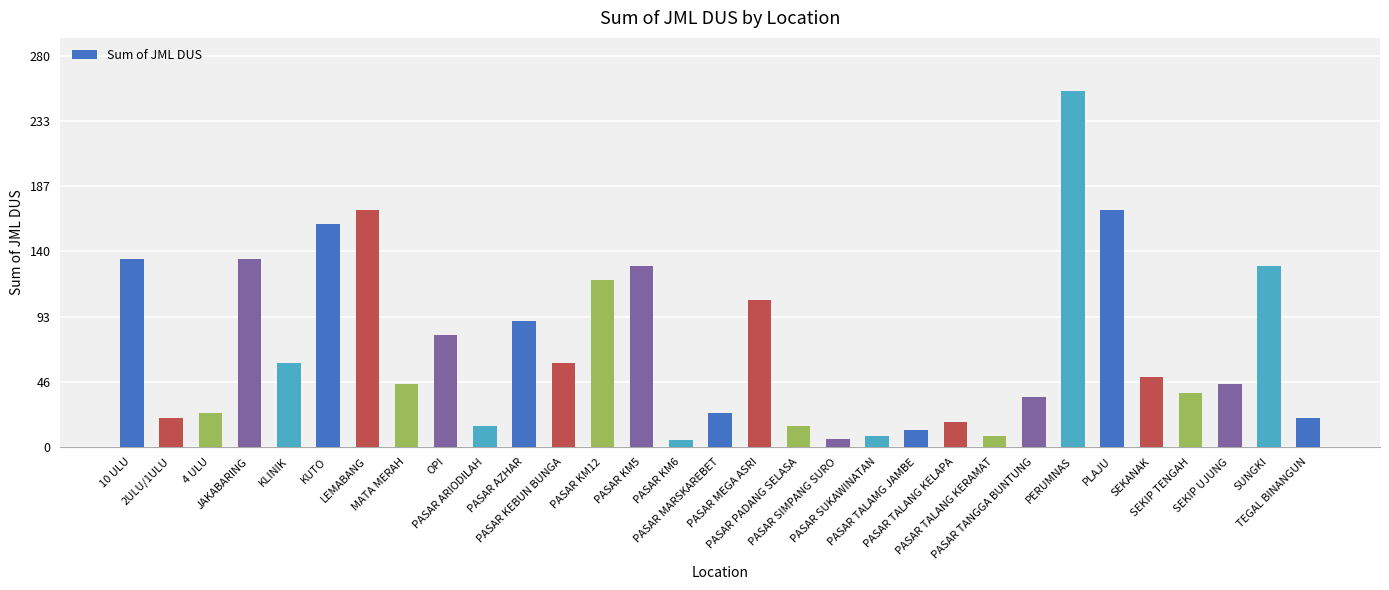

What is the sum of the values at PASAR TANGGA BUNTUNG and SEKIP UJUNG?

81